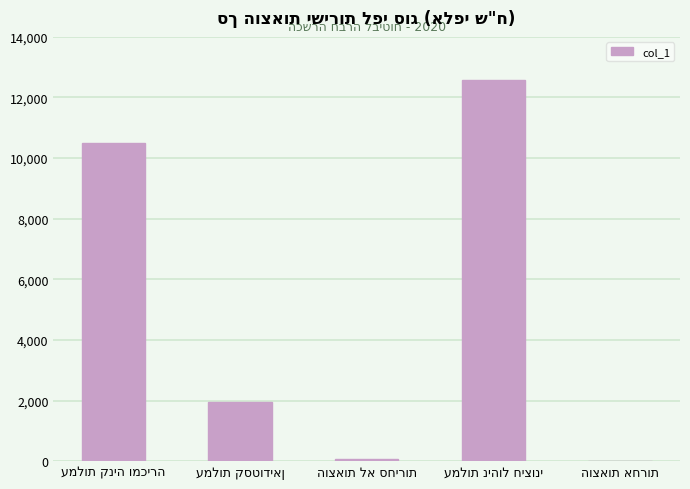

What is the sum of all values?

25098.8